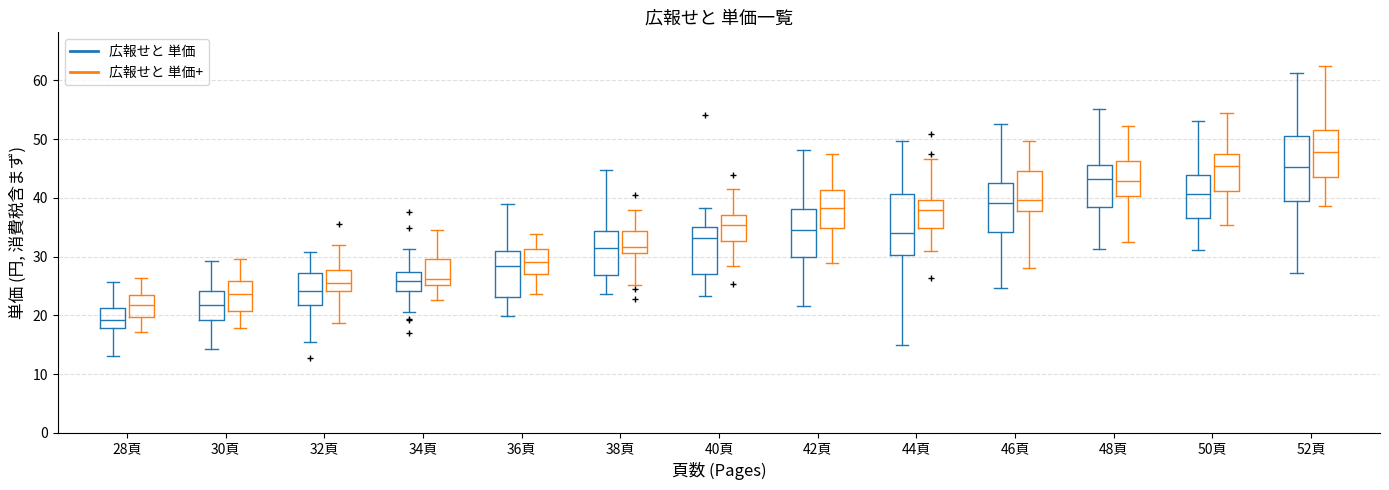

Where does the upper whisker of the box for 32頁 (広報せと 単価) end on the y-axis? The values are not printed on the chart, so give them approximately, as read against the axis.

31